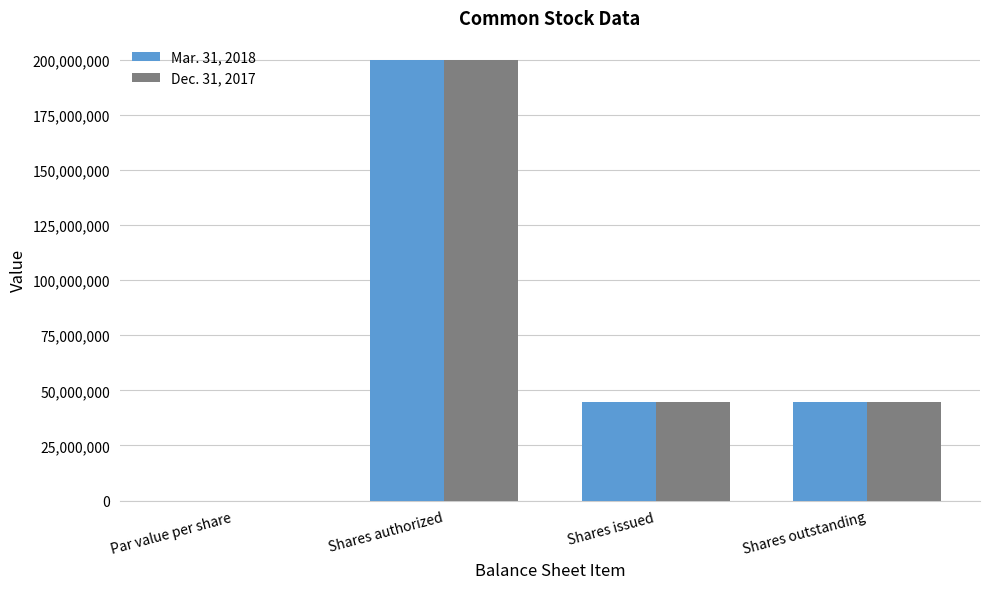

The value of Mar. 31, 2018 at Shares authorized is 304146072.0. True or false?

False